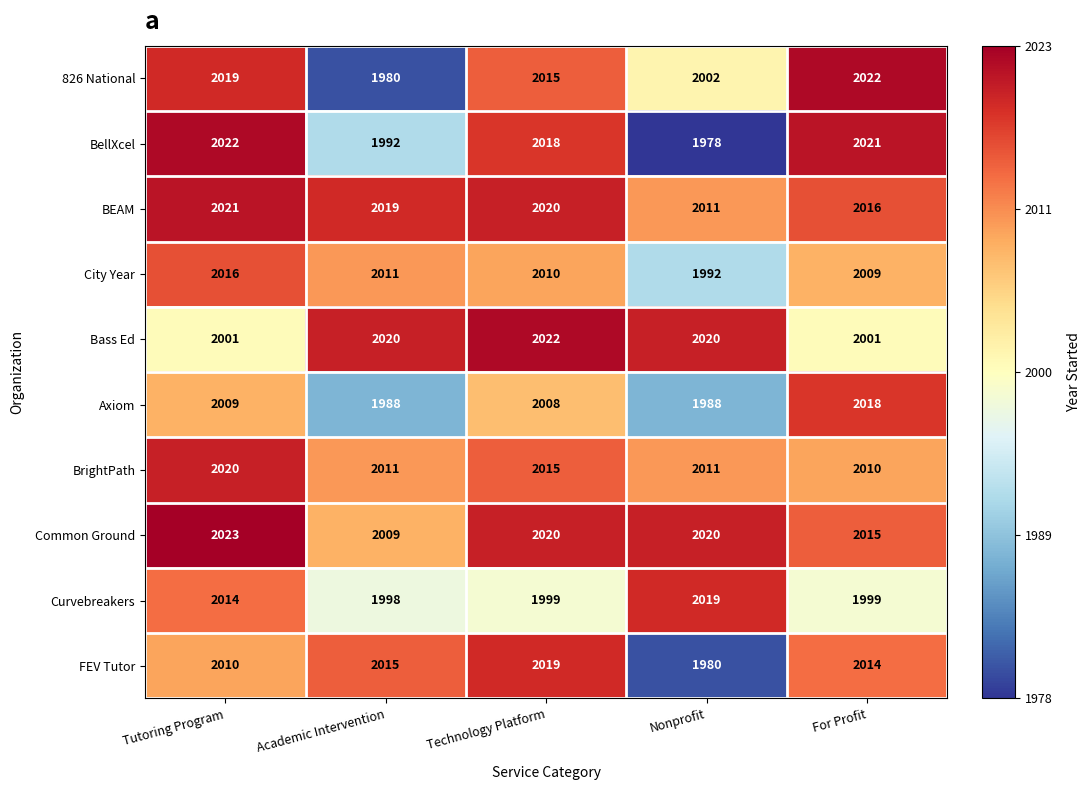

Is the value of Bass Ed at Academic Intervention greater than the value of BrightPath at Academic Intervention?

Yes